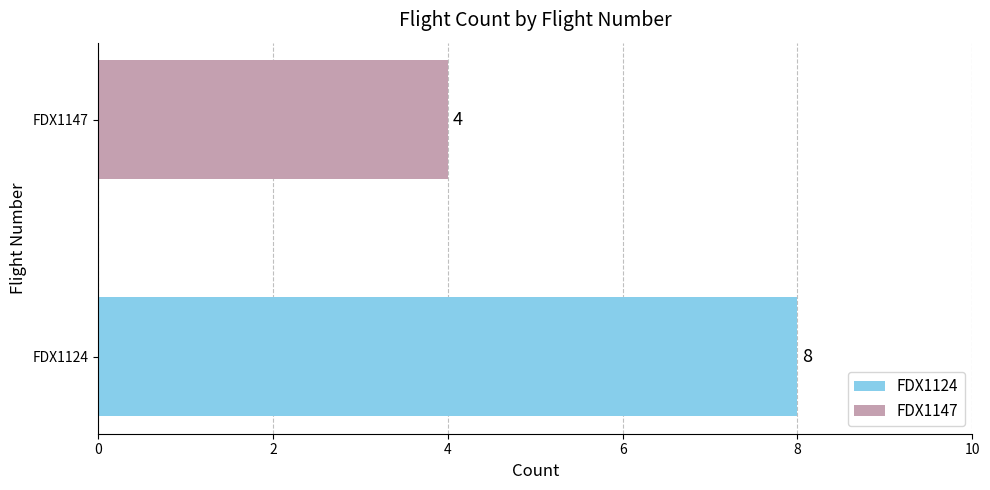

True or false: the data shows 4 at FDX1147.

True